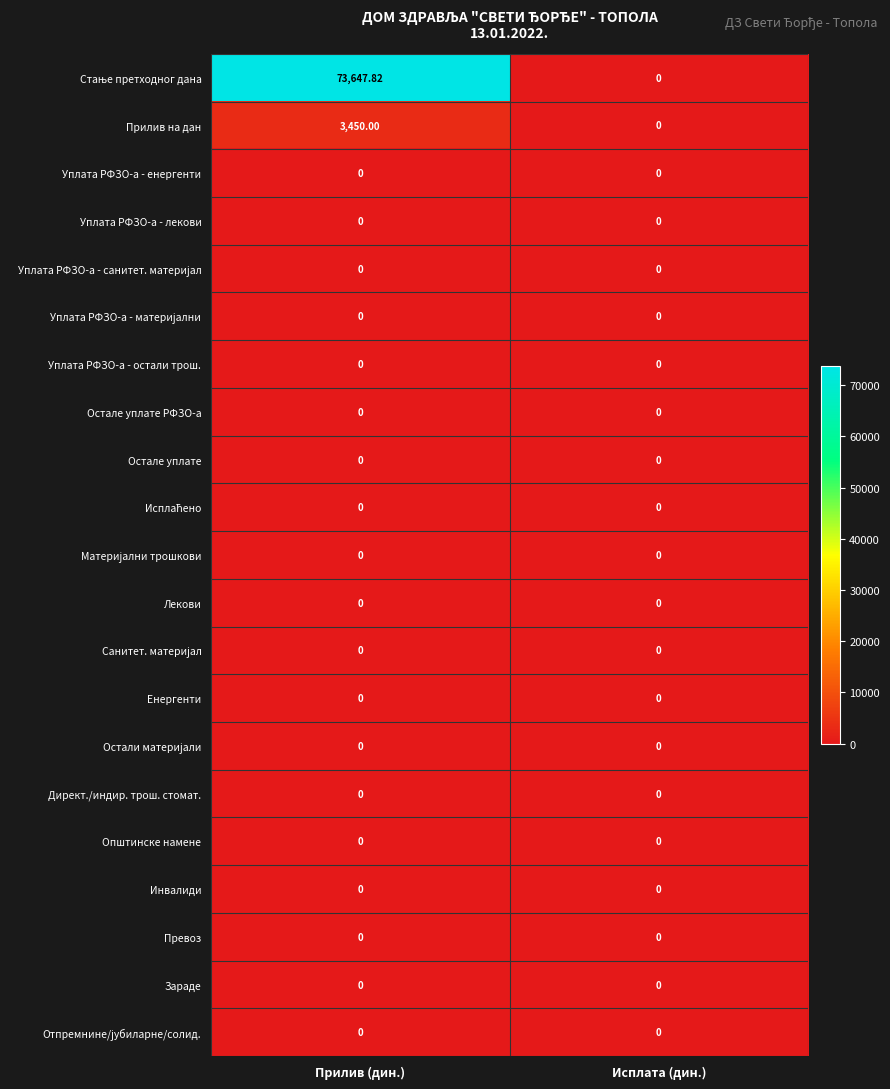

Which series changed the most between Прилив (дин.) and Исплата (дин.)?

Стање претходног дана